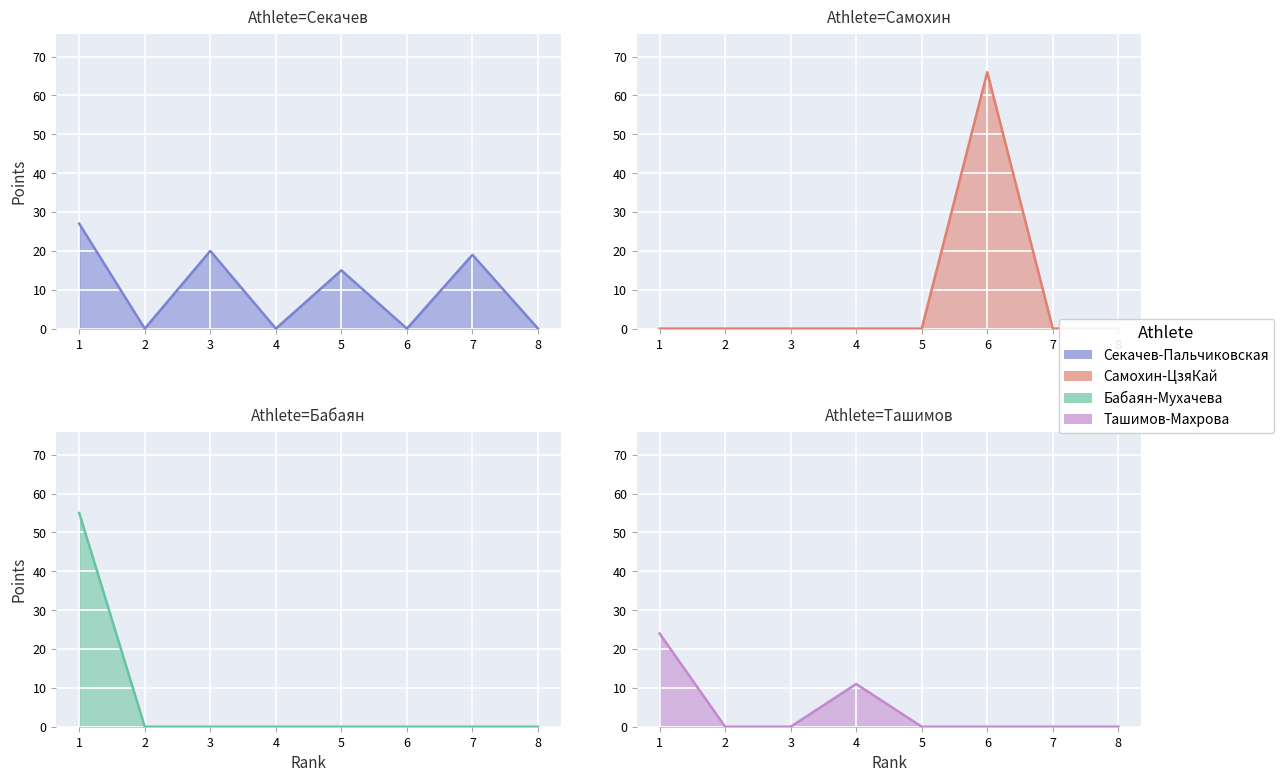

The value of Самохин-ЦзяКай at 2 is 20. True or false?

False